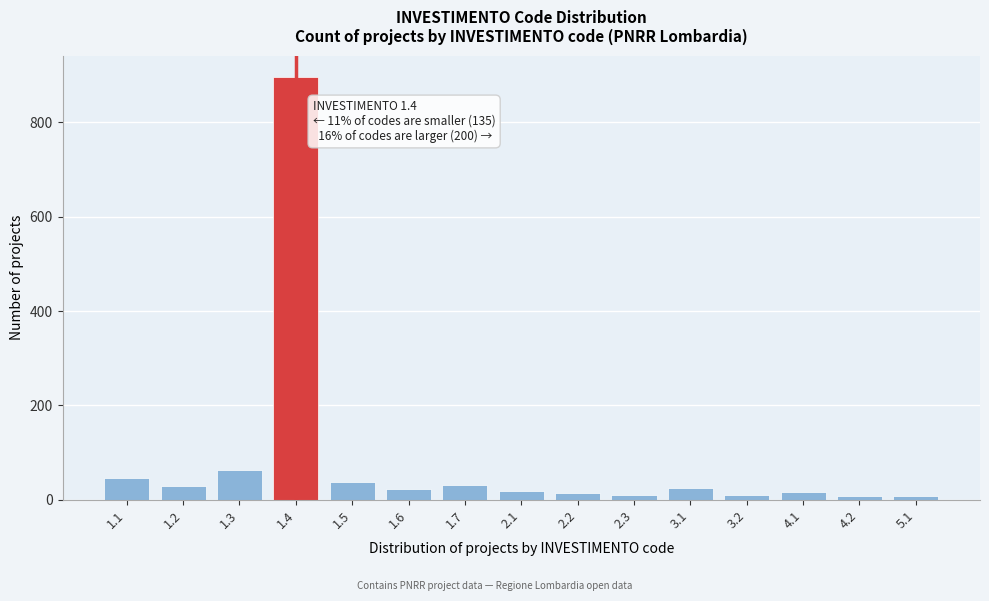

The value at 1.6 is 22. True or false?

True